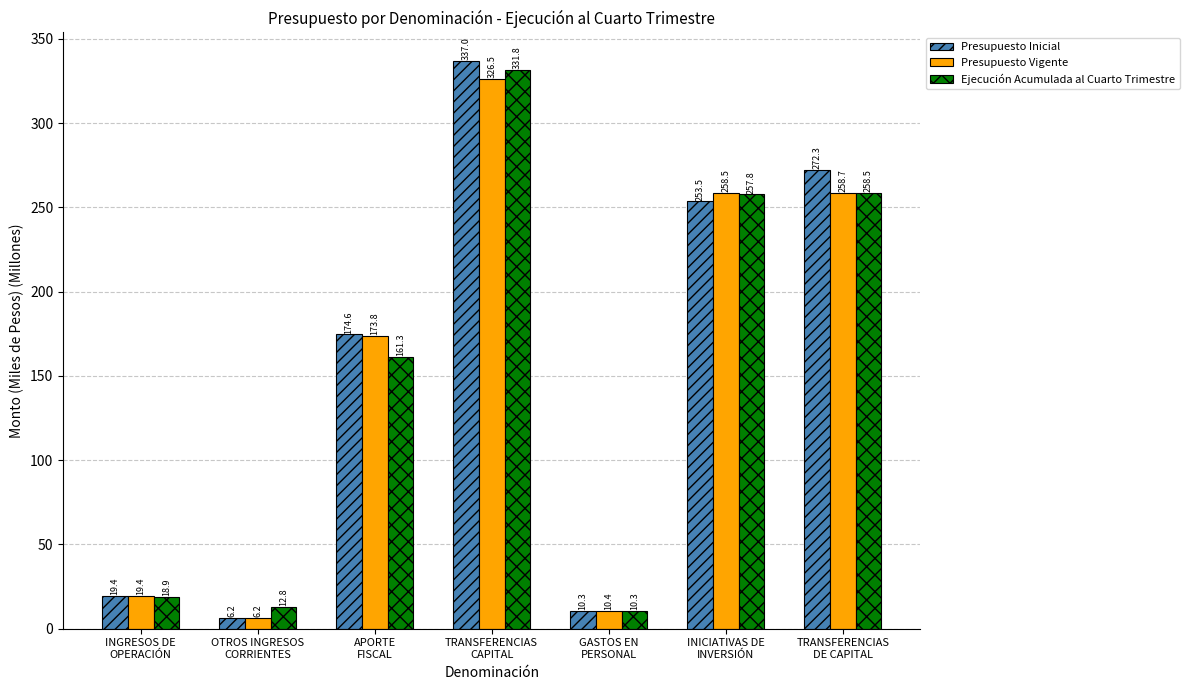

What is the difference between the Presupuesto Vigente values at GASTOS EN
PERSONAL and OTROS INGRESOS
CORRIENTES?

4.2